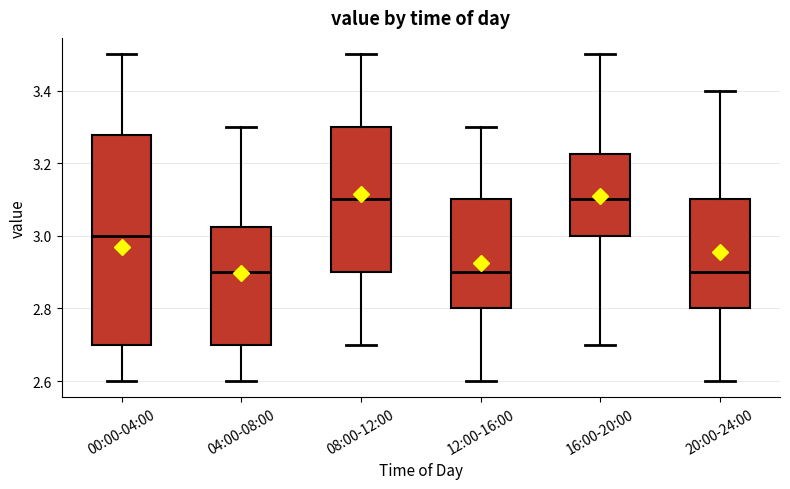

Comparing the boxes themselves (not the whiskers), which one is the tallest?

00:00-04:00